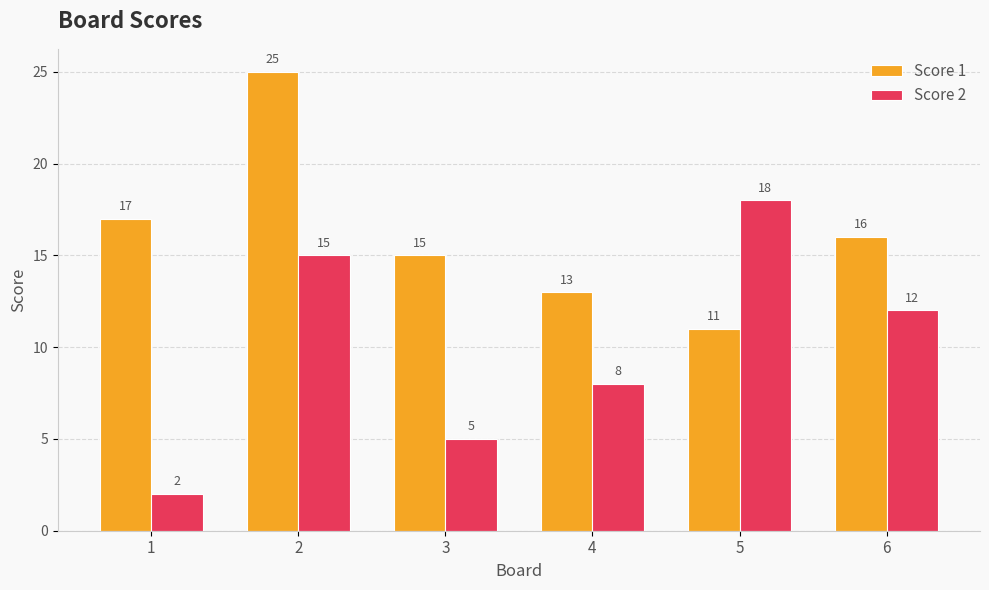

At 4, list the series in order from largest to smallest.

Score 1, Score 2